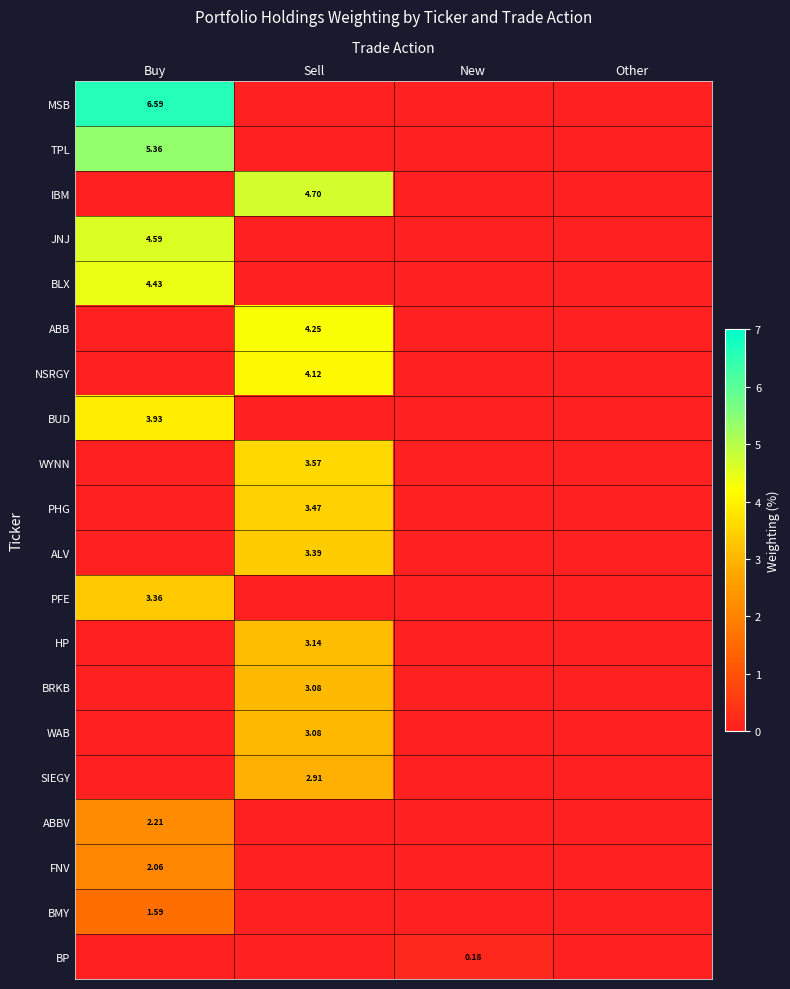

The value of TPL at Sell is 0.0. True or false?

True